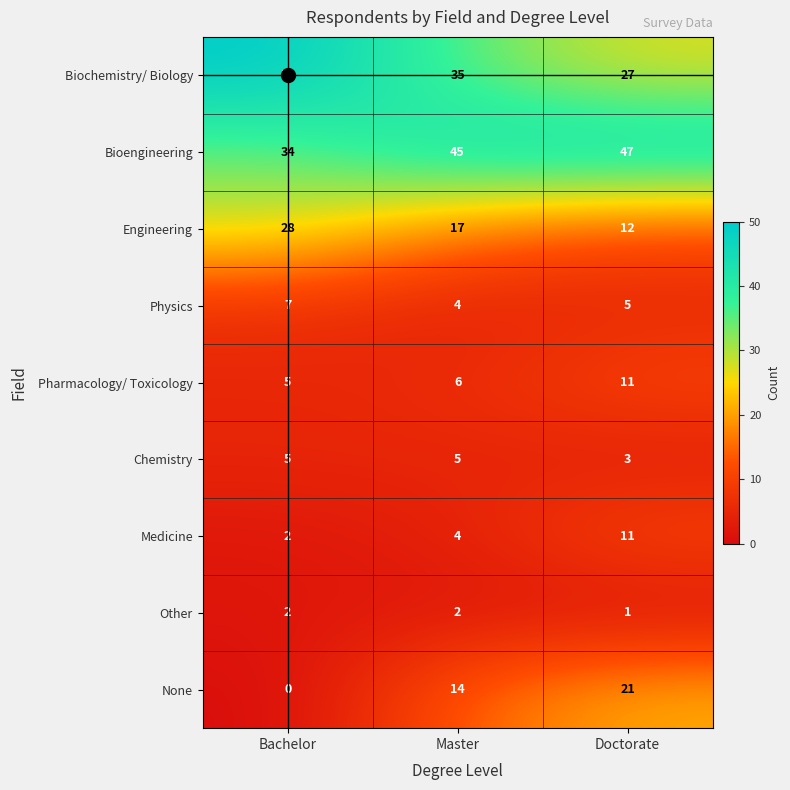

Which label corresponds to the smallest value in the chart?

Bachelor